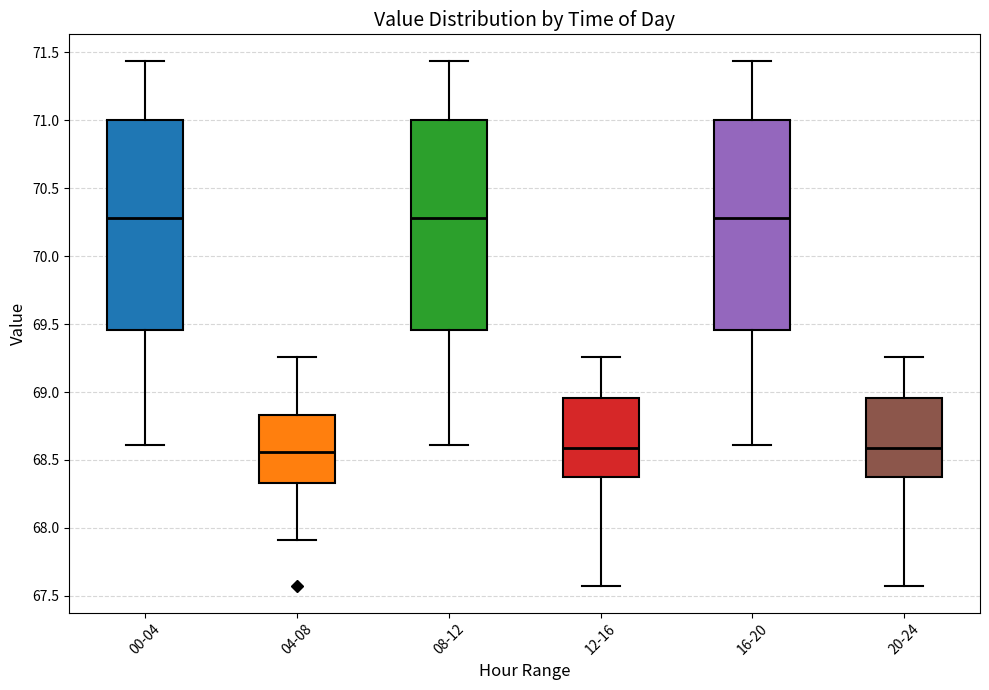

Reading left to right, read every box against the y-axis: the position of its median line, the range the box covers, and the ends of its whiskers. The values are not printed on the chart, so give them approximately, as read against the axis.

00-04: median 70.30, box 69.45 to 71.00, whiskers 68.60 to 71.45
04-08: median 68.55, box 68.35 to 68.85, whiskers 67.90 to 69.25
08-12: median 70.30, box 69.45 to 71.00, whiskers 68.60 to 71.45
12-16: median 68.60, box 68.40 to 68.95, whiskers 67.55 to 69.25
16-20: median 70.30, box 69.45 to 71.00, whiskers 68.60 to 71.45
20-24: median 68.60, box 68.40 to 68.95, whiskers 67.55 to 69.25